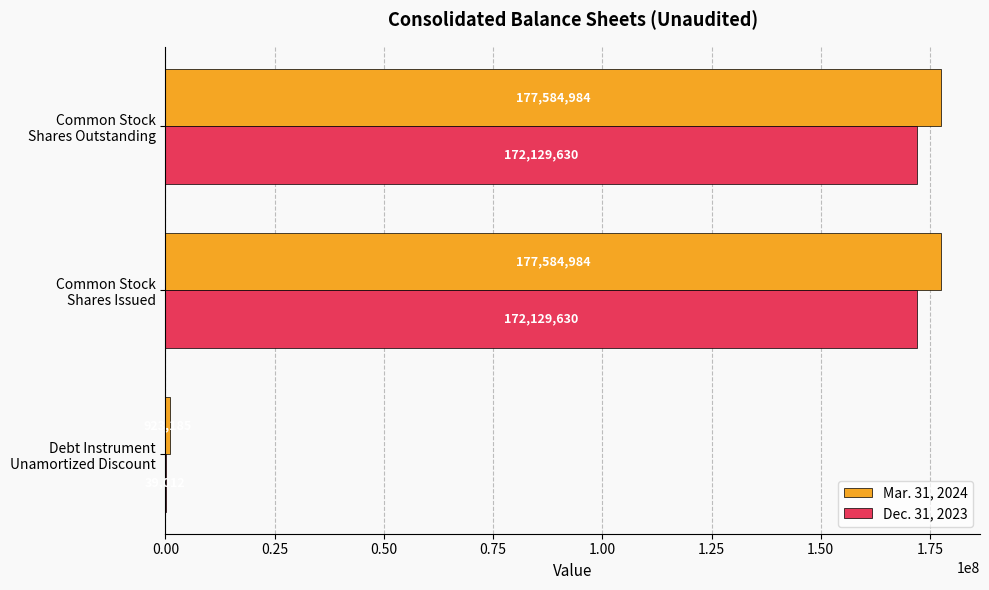

What is the highest value of the Mar. 31, 2024 series?

177584984